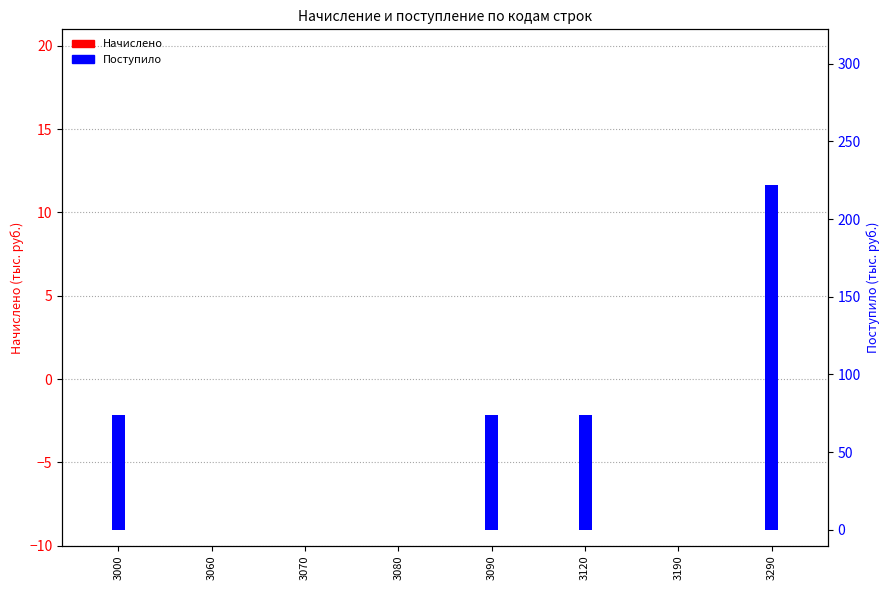

What are all the series names shown in the legend?

Начислено, Поступило